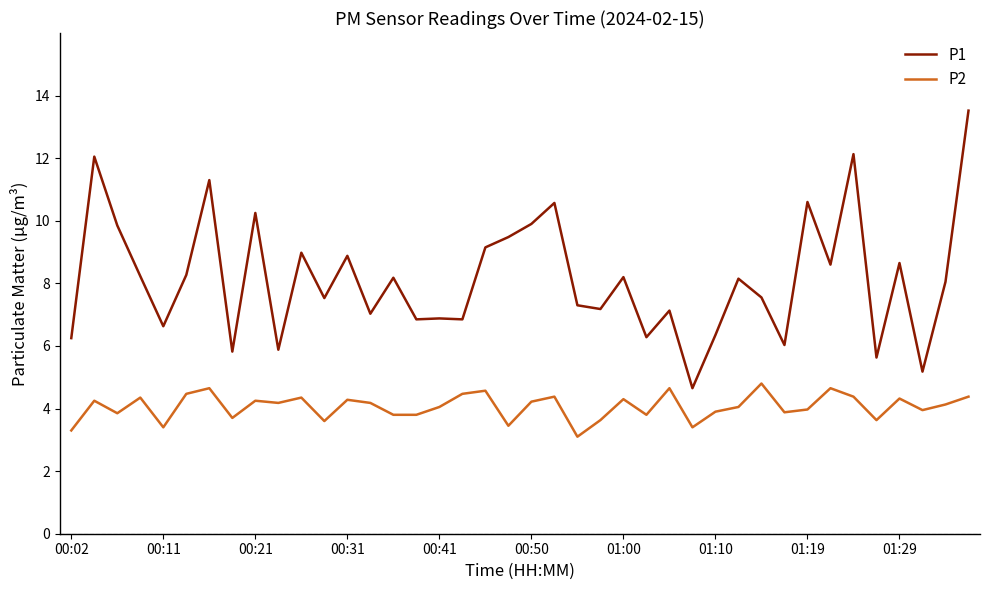

List the series in order of their peak value, highest first.

P1, P2